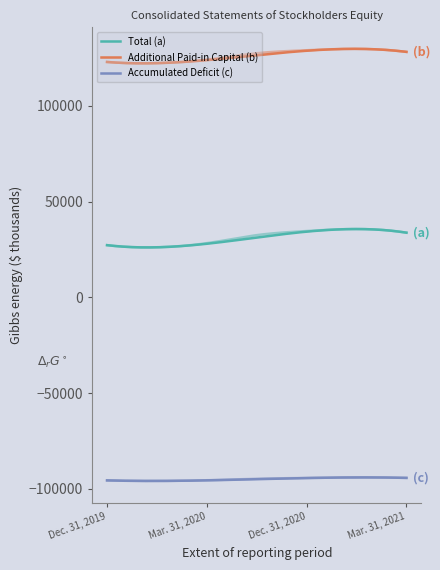

At which label does Total first exceed 33771?

Dec. 31, 2020